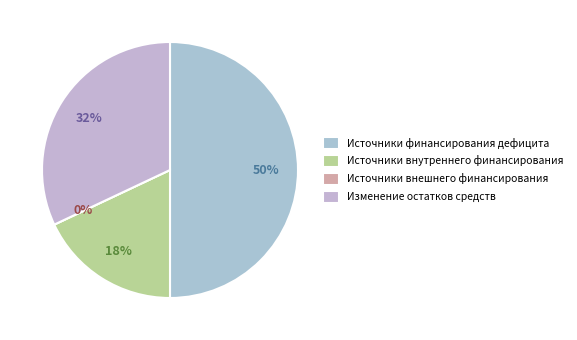

Which slice is the smallest?

Источники внешнего финансирования